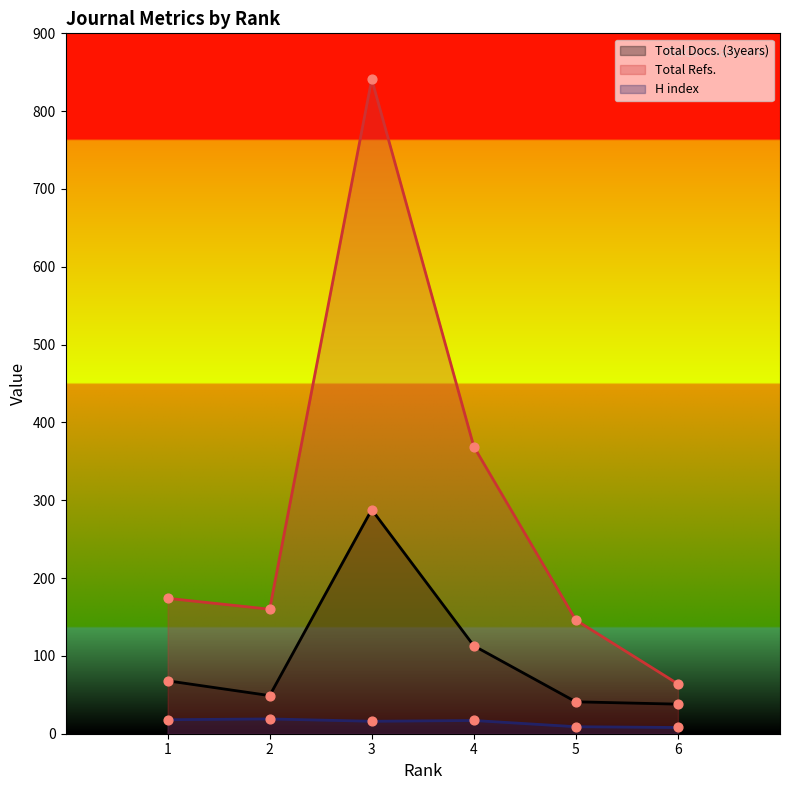

Which series has the largest total across all categories?

Total Refs.